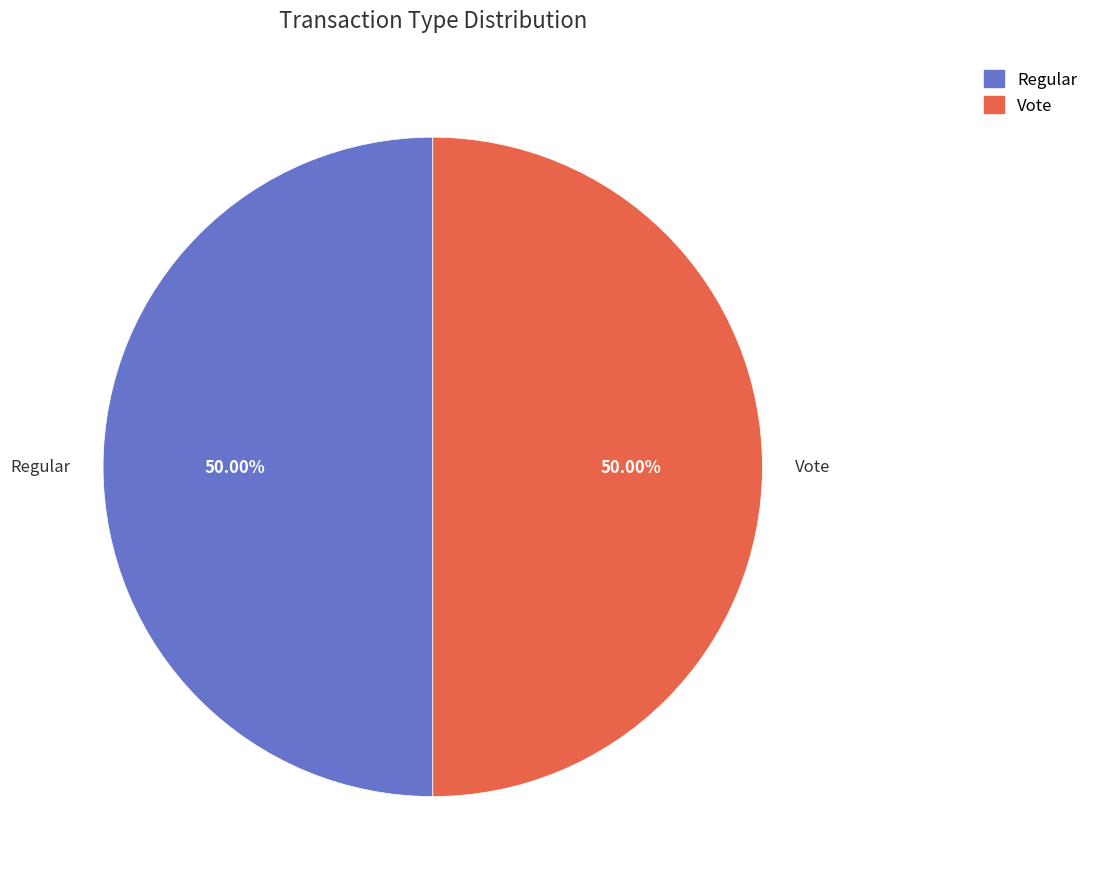

Do Vote and Regular together represent more than half of the pie?

Yes